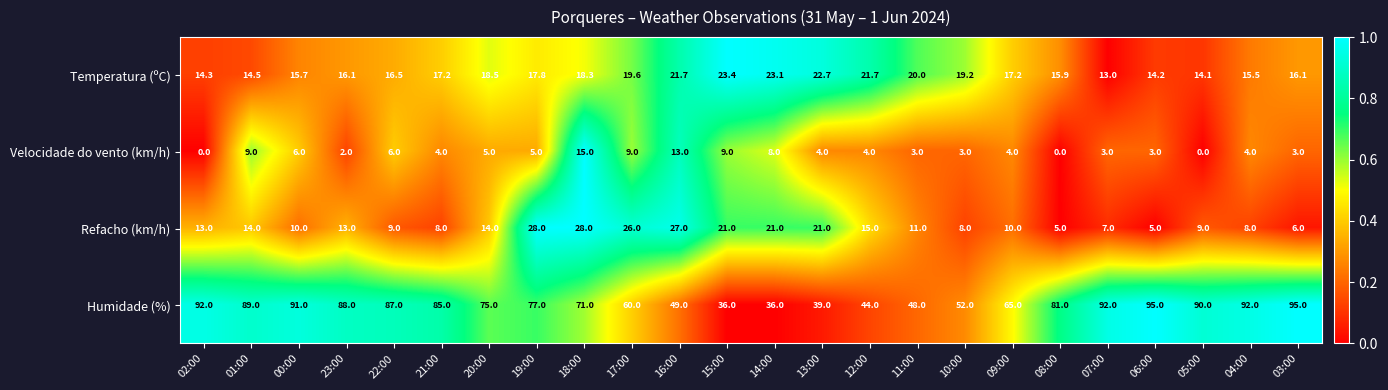

What is the difference between the maximum and minimum values in the Temperatura (ºC) series?

10.4